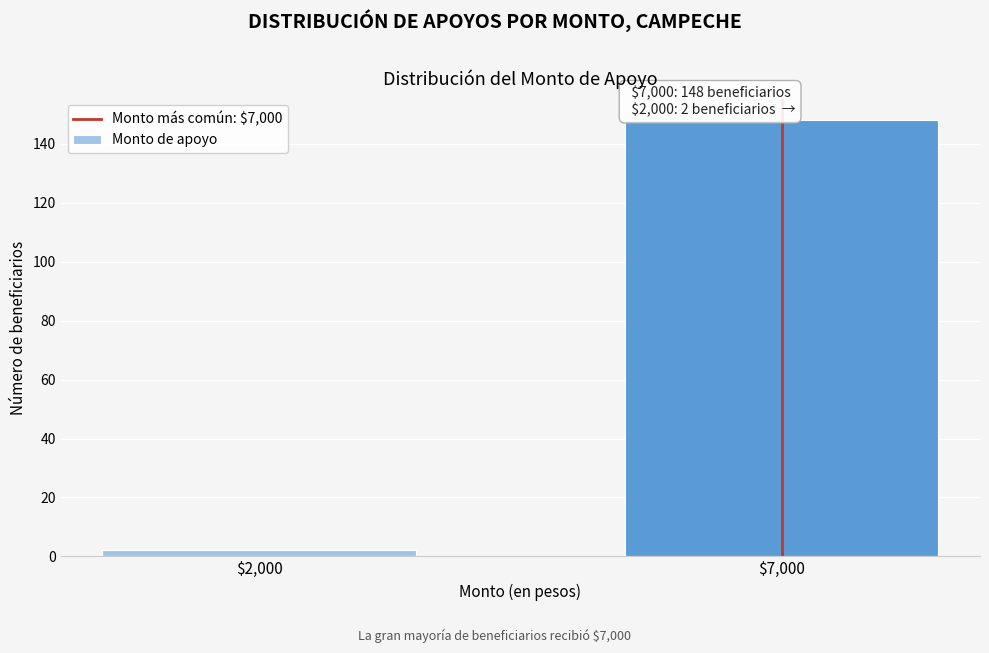

Reading left to right, transcribe all the data shown in this chart.

2	148